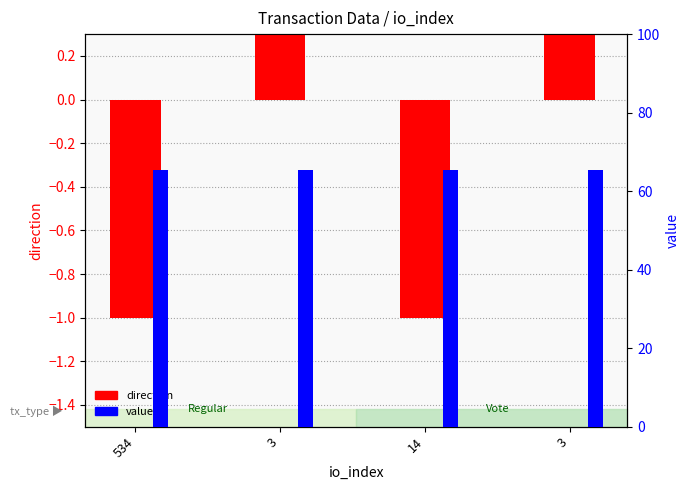

What is the label of the 3rd bar from the right?

3